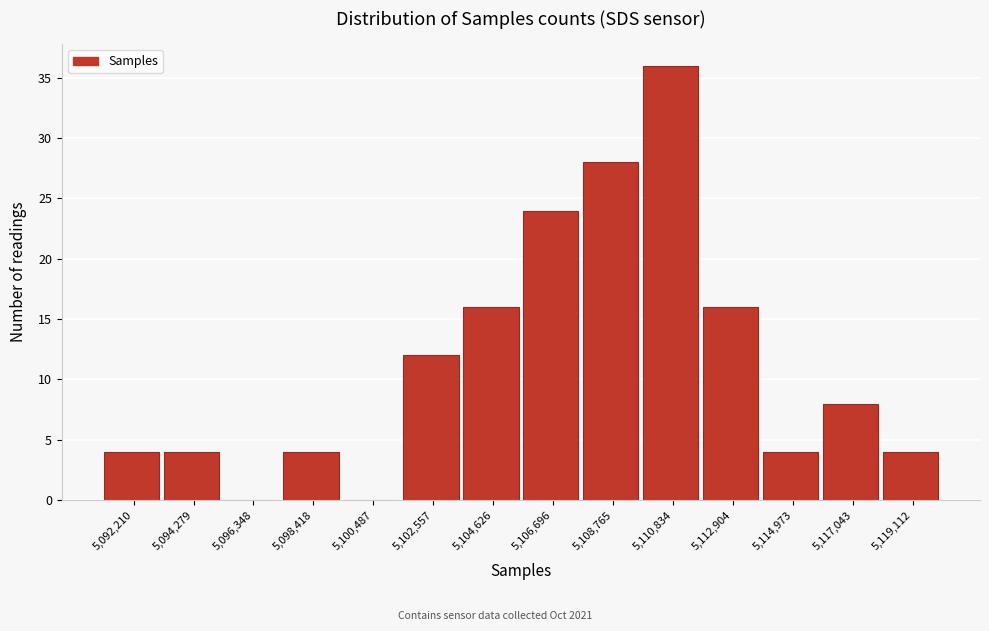

Reading right to left, list all the values displayed in this chart.

5,119,112=4	5,117,043=8	5,114,973=4	5,112,904=16	5,110,834=36	5,108,765=28	5,106,696=24	5,104,626=16	5,102,557=12	5,100,487=0	5,098,418=4	5,096,348=0	5,094,279=4	5,092,210=4